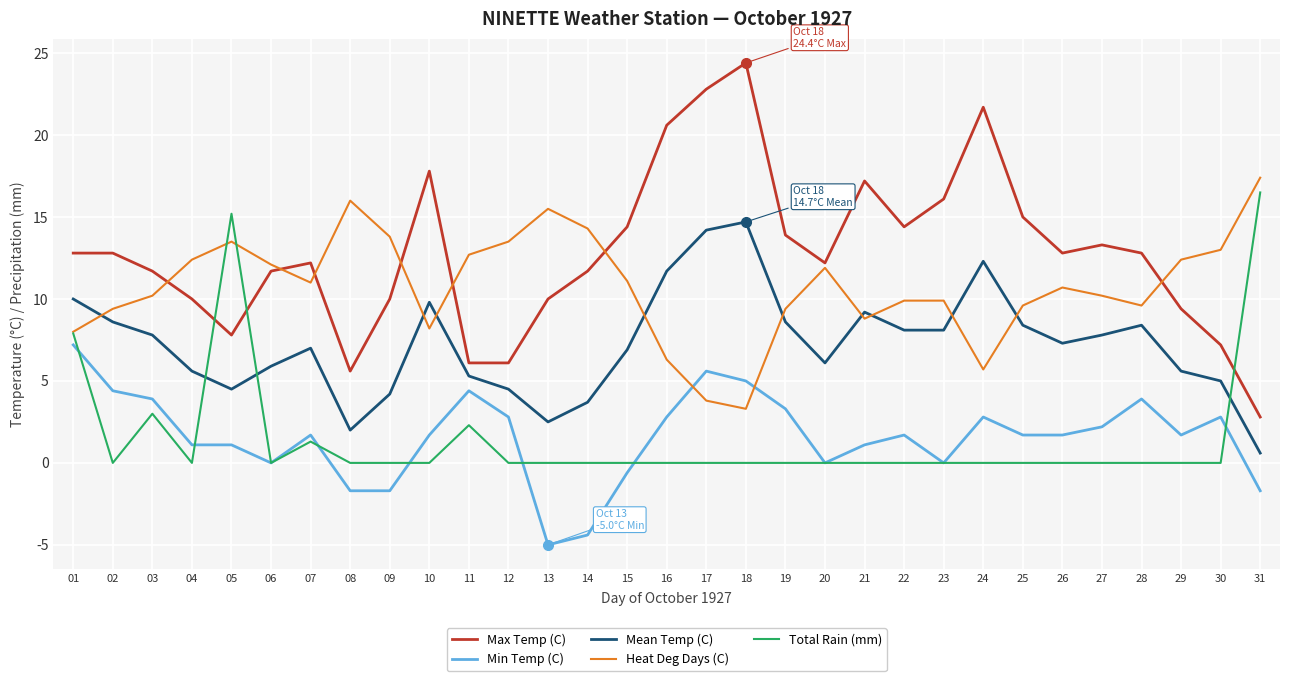

What is the total value across all series at 19?

35.2